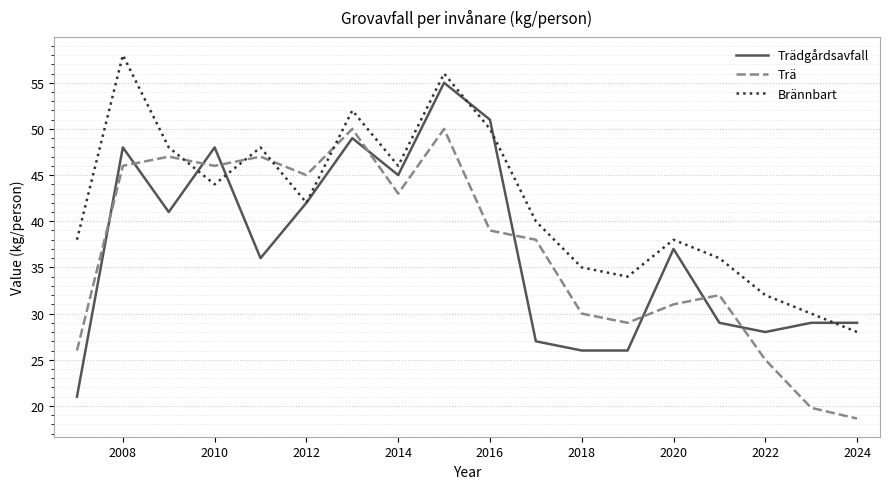

List the series in order of their peak value, highest first.

Brännbart, Trädgårdsavfall, Trä